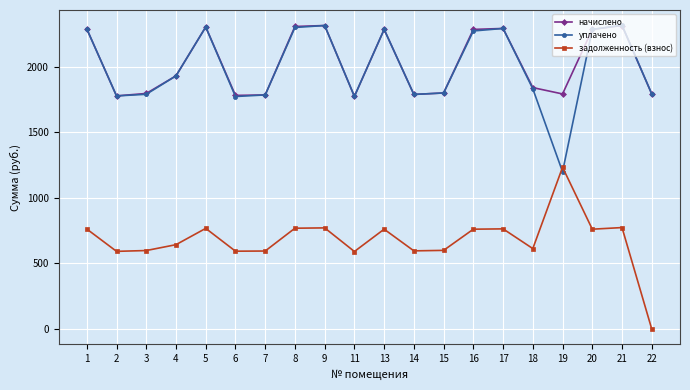

Where do уплачено and задолженность (взнос) first cross each other?

18 and 19